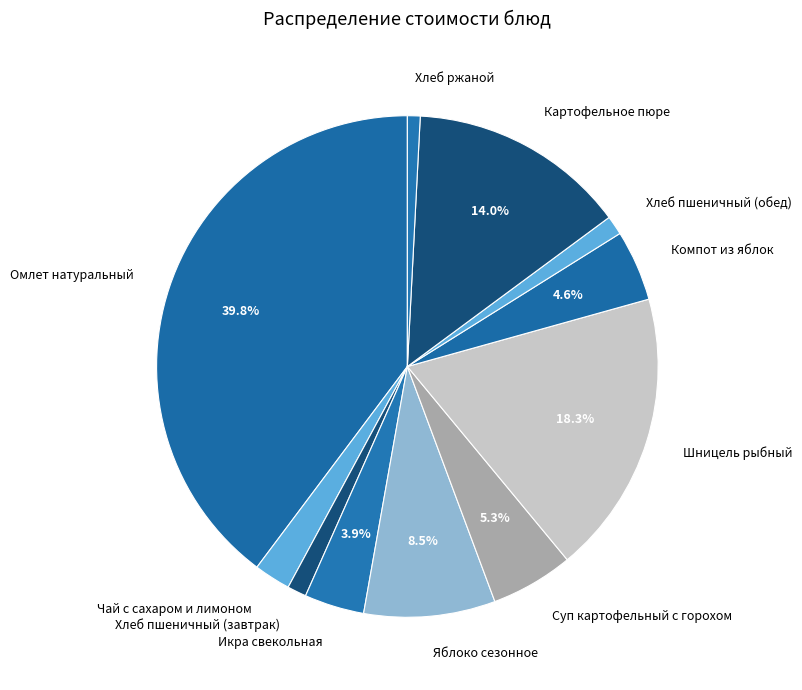

Is there any slice that represents more than half of the pie?

No